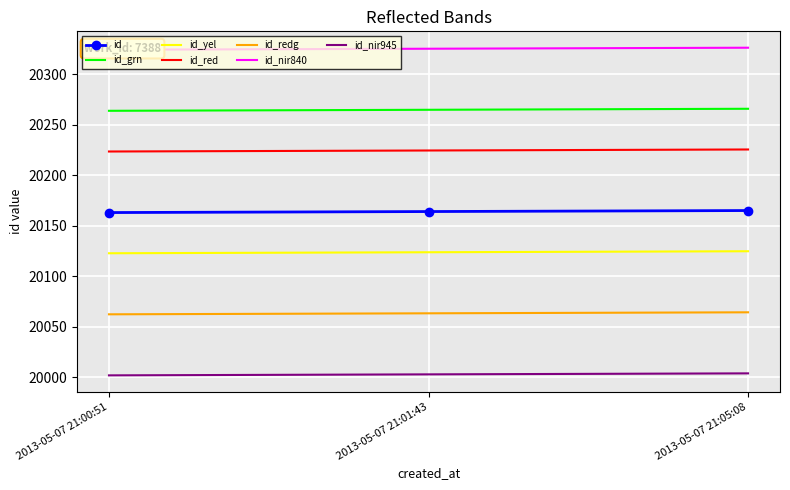

Read the value at 2013-05-07 21:05:08.

20165